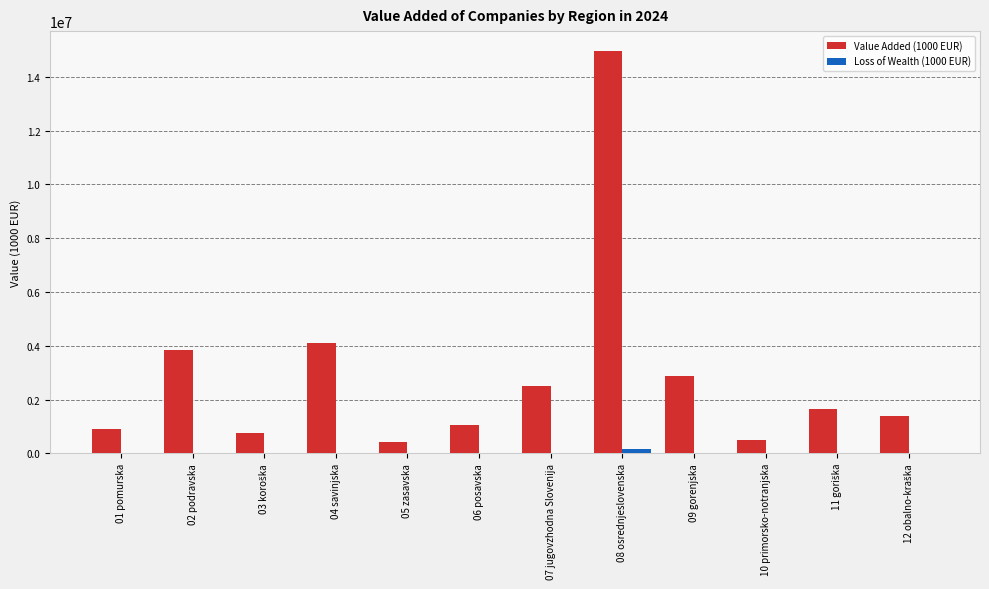

Where does the Value Added (1000 EUR) series first go above 1631136?

02 podravska